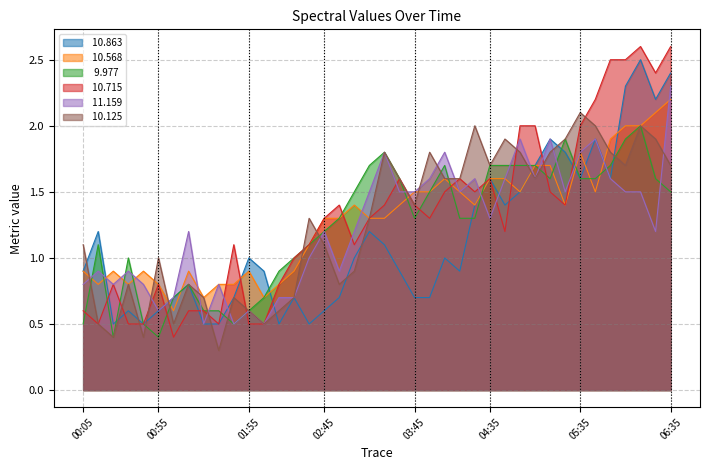

How many lines are shown in the chart?

6